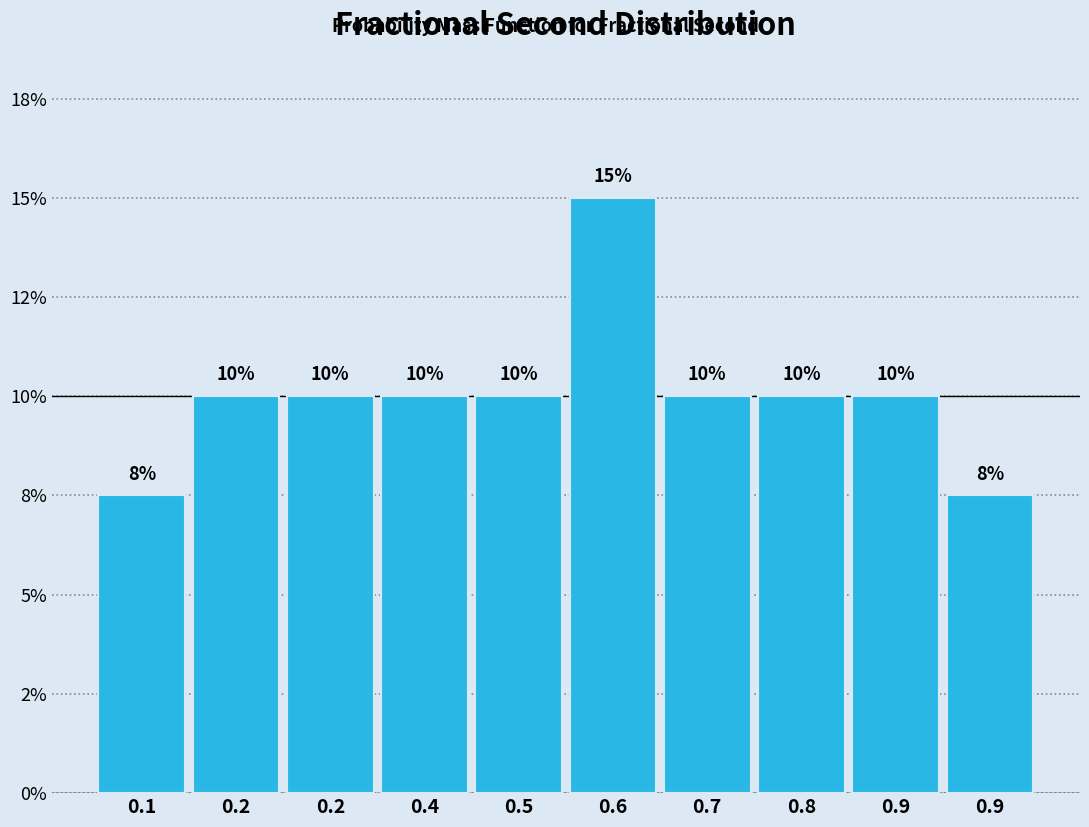

Does the chart contain any negative values?

No